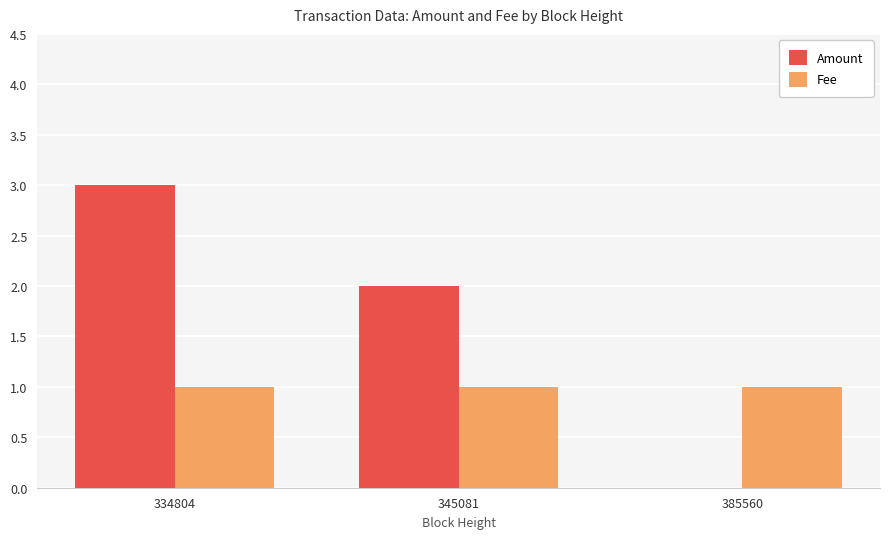

Which series changed the most between 334804 and 345081?

Amount